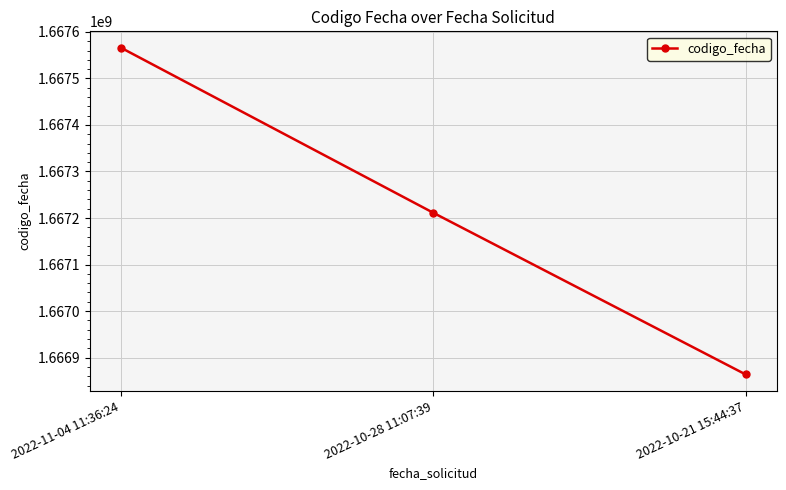

List the labels in order of value, smallest first.

2022-10-21 15:44:37, 2022-10-28 11:07:39, 2022-11-04 11:36:24